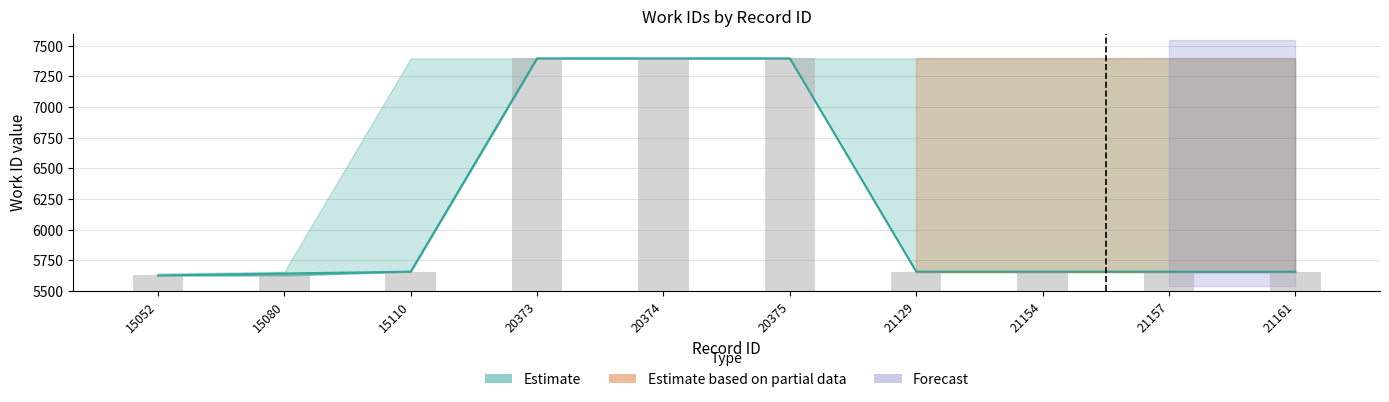

Which category has the highest value across all series?

20373